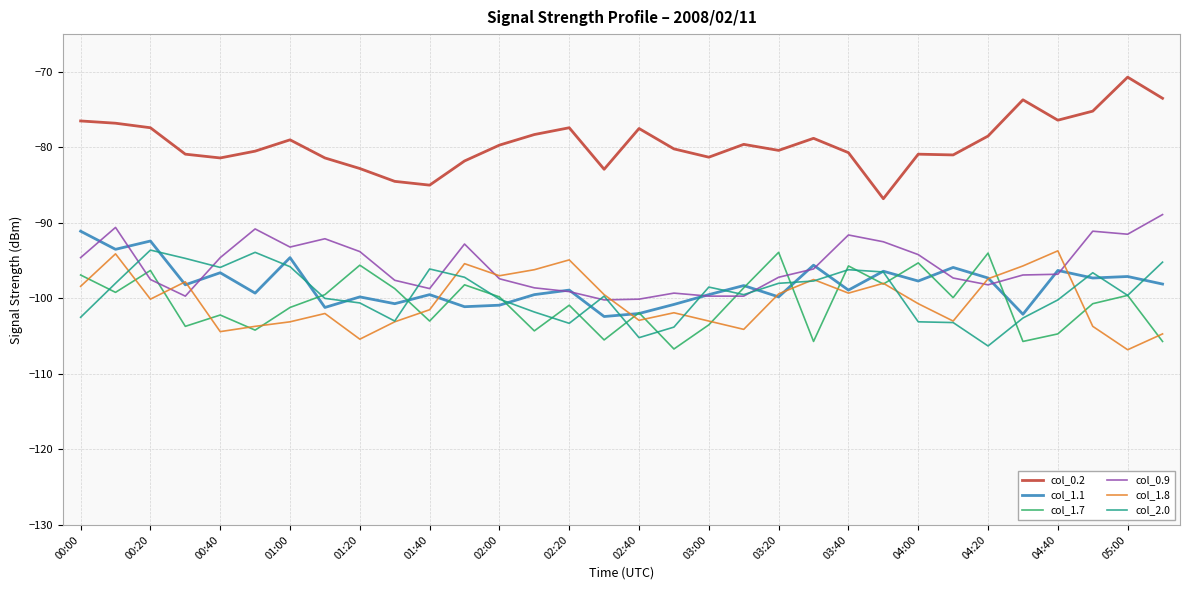

What is the highest value of the col_1.7 series?

-93.9